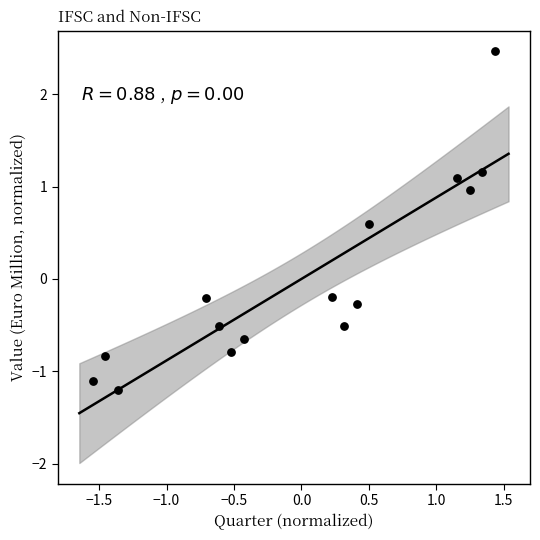

What is the range of Y values (max minus min)?

3.7